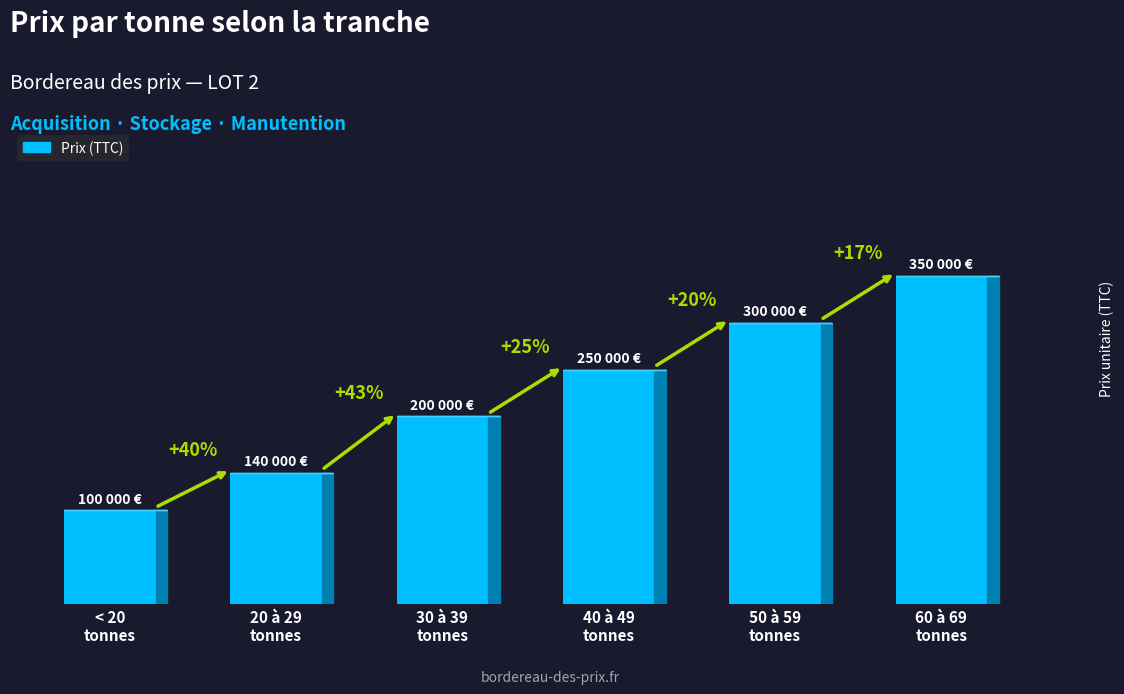

The chart shows a value of 35 at 60 à 69
tonnes. True or false?

True